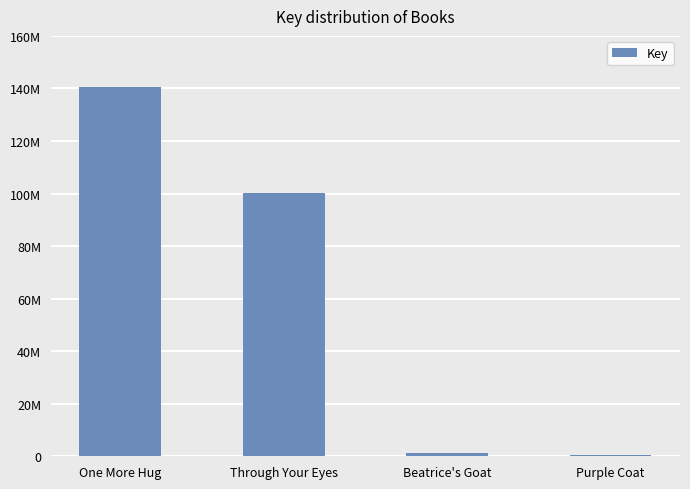

What is the maximum value shown in the chart?

140593101